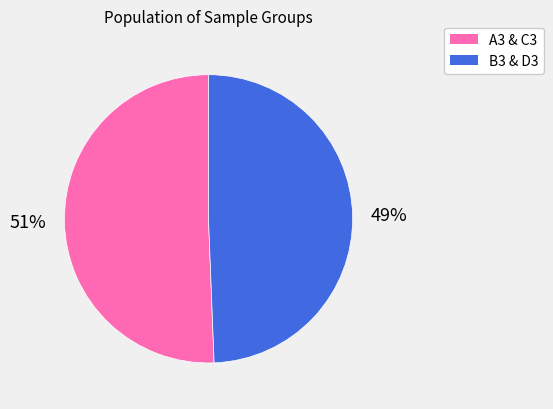

To the nearest percent, what is the average slice percentage?

50%